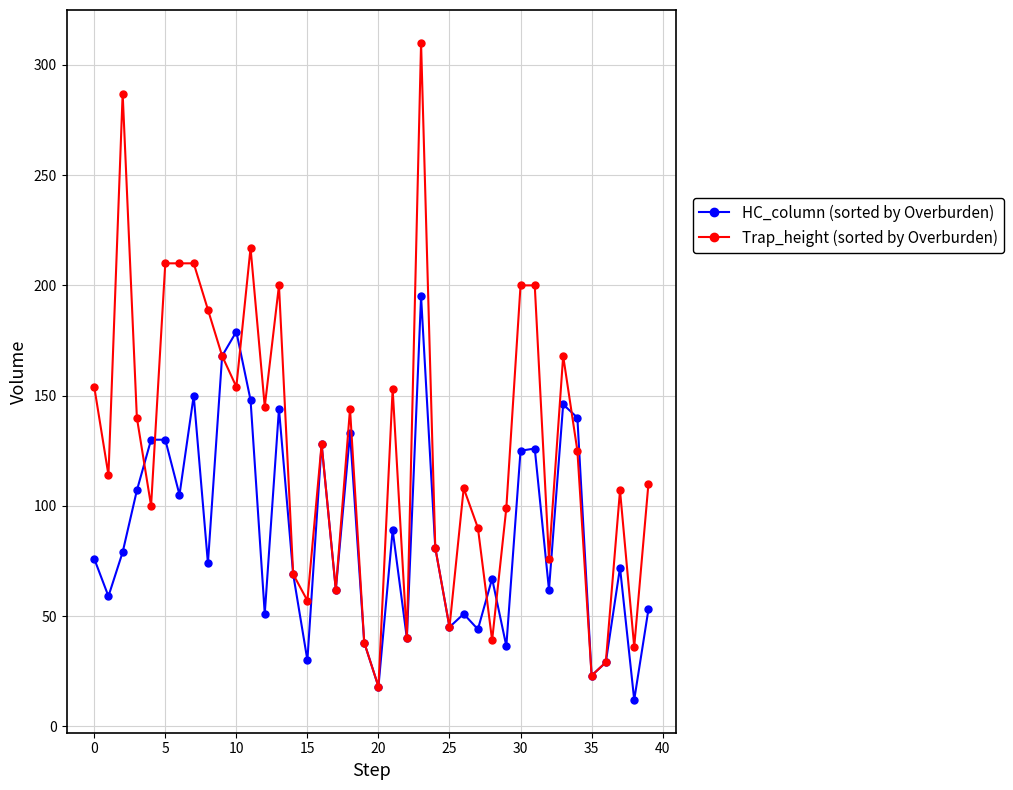

True or false: HC_column (sorted by Overburden) has more than 0 points higher than both neighbors.

True